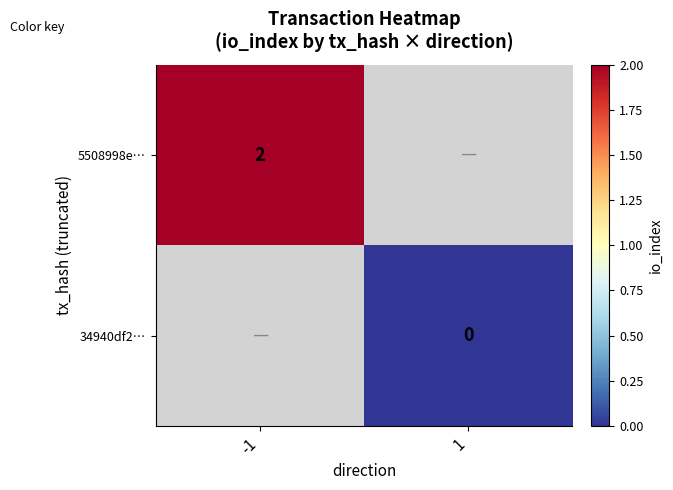

What is the greatest value displayed?

2.0